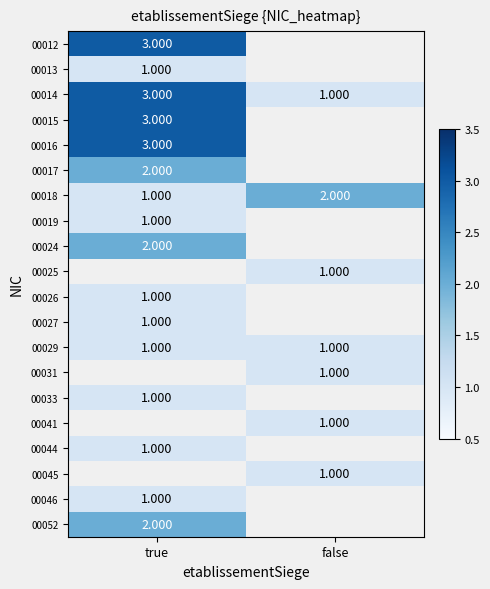

Which series has the largest total across all categories?

00014